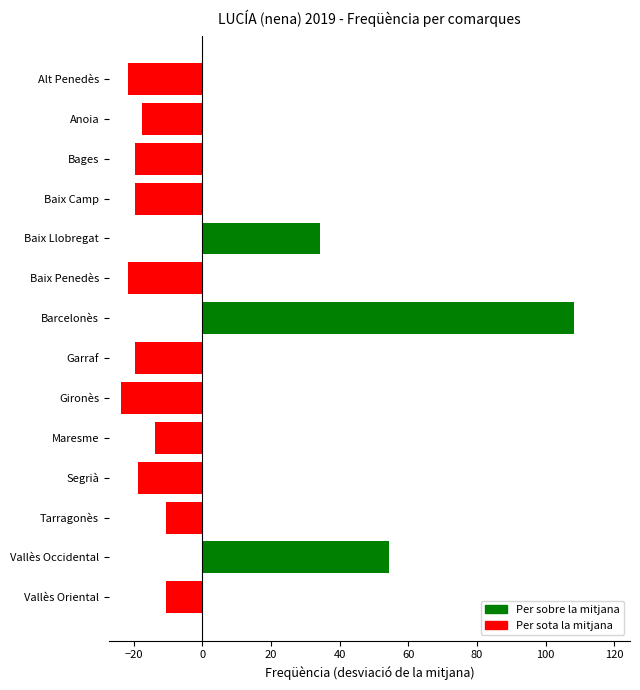

Which category has the highest value across all series?

Barcelonès